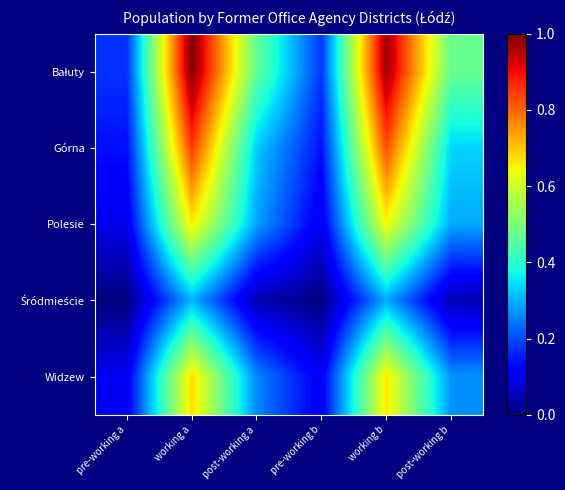

How many distinct data groups are displayed?

5